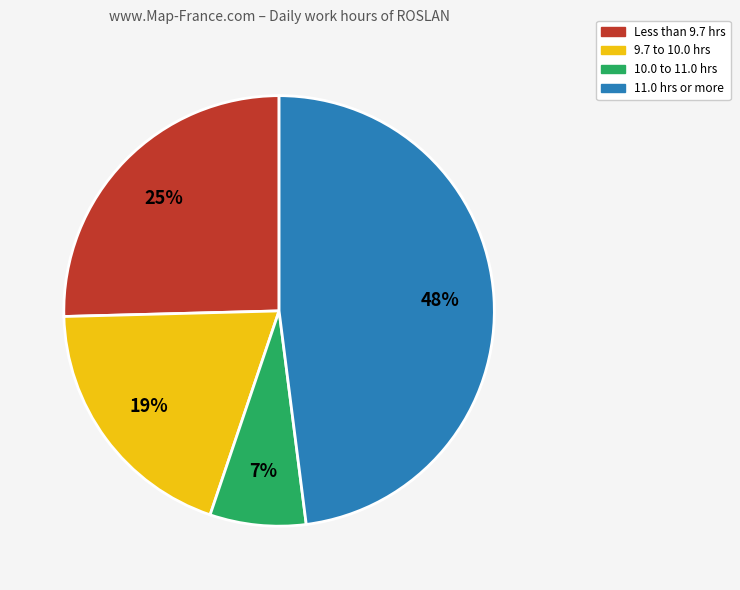

To the nearest percent, what is the difference between the largest and smallest slice percentages?

41%